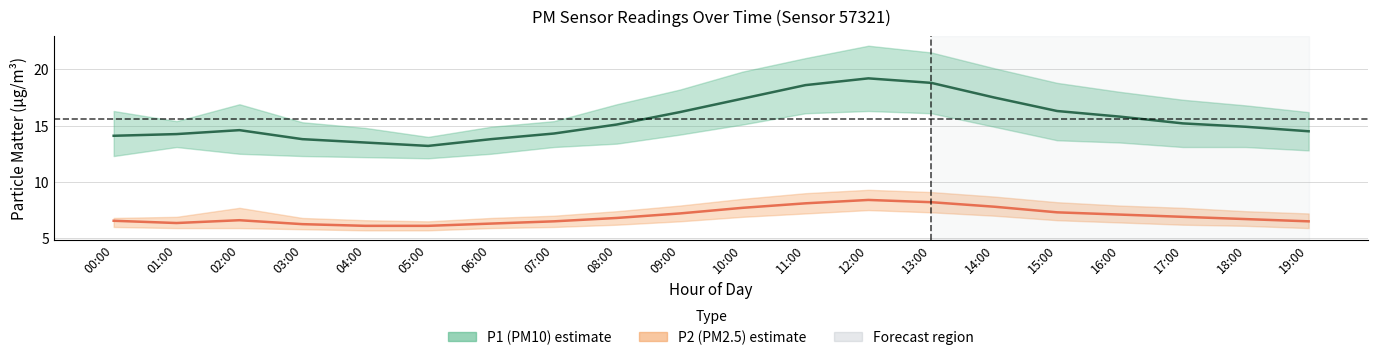

How many categories are shown in the chart?

20